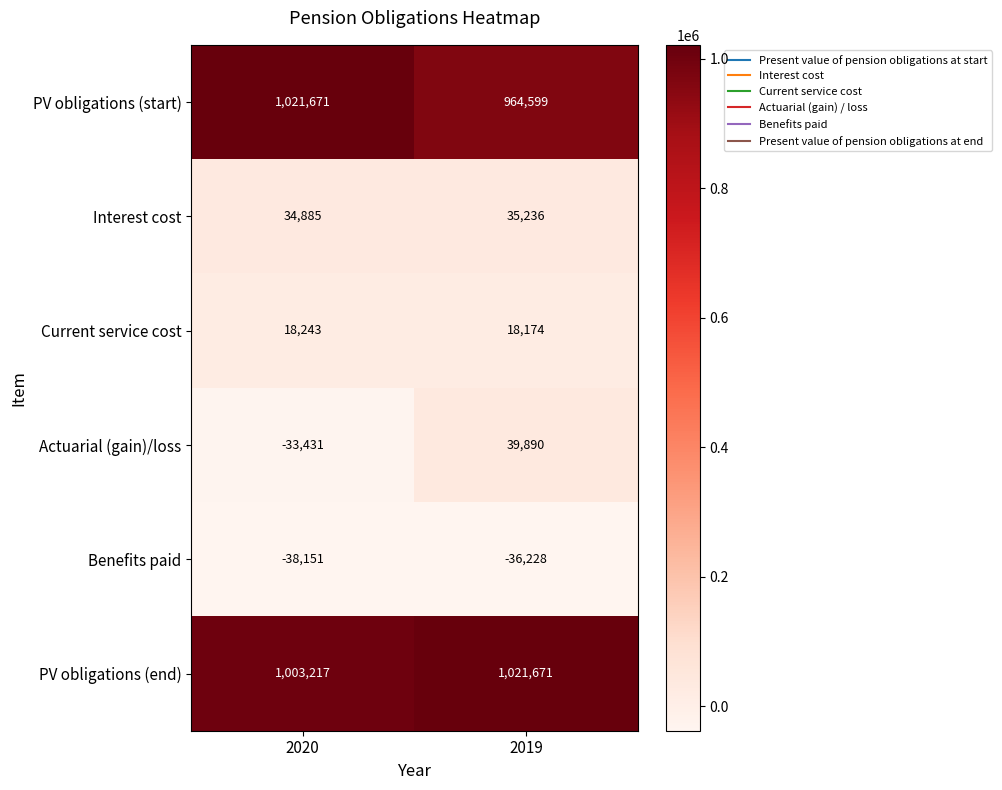

Rank the series at 2019 from lowest to highest value.

Benefits paid, Current service cost, Interest cost, Actuarial (gain)/loss, PV obligations (start), PV obligations (end)